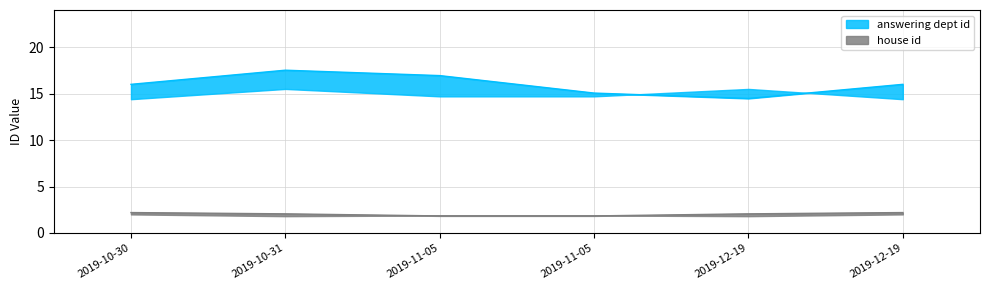

The value of house id at 2019-10-31 is 2. True or false?

True